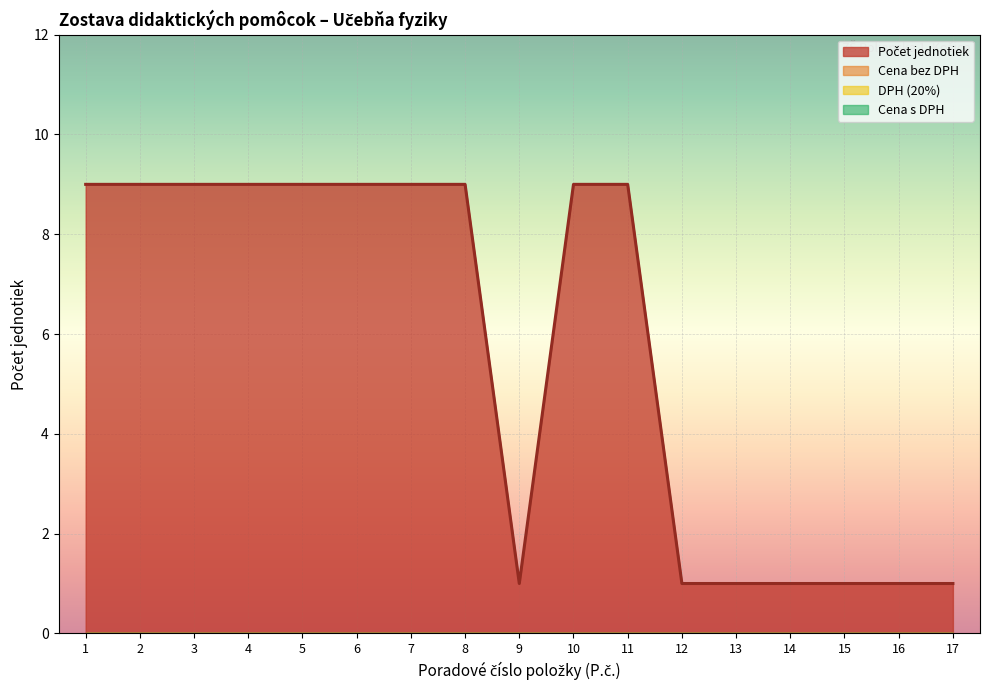

At which label is Počet jednotiek (Physics) closest to 5?

1